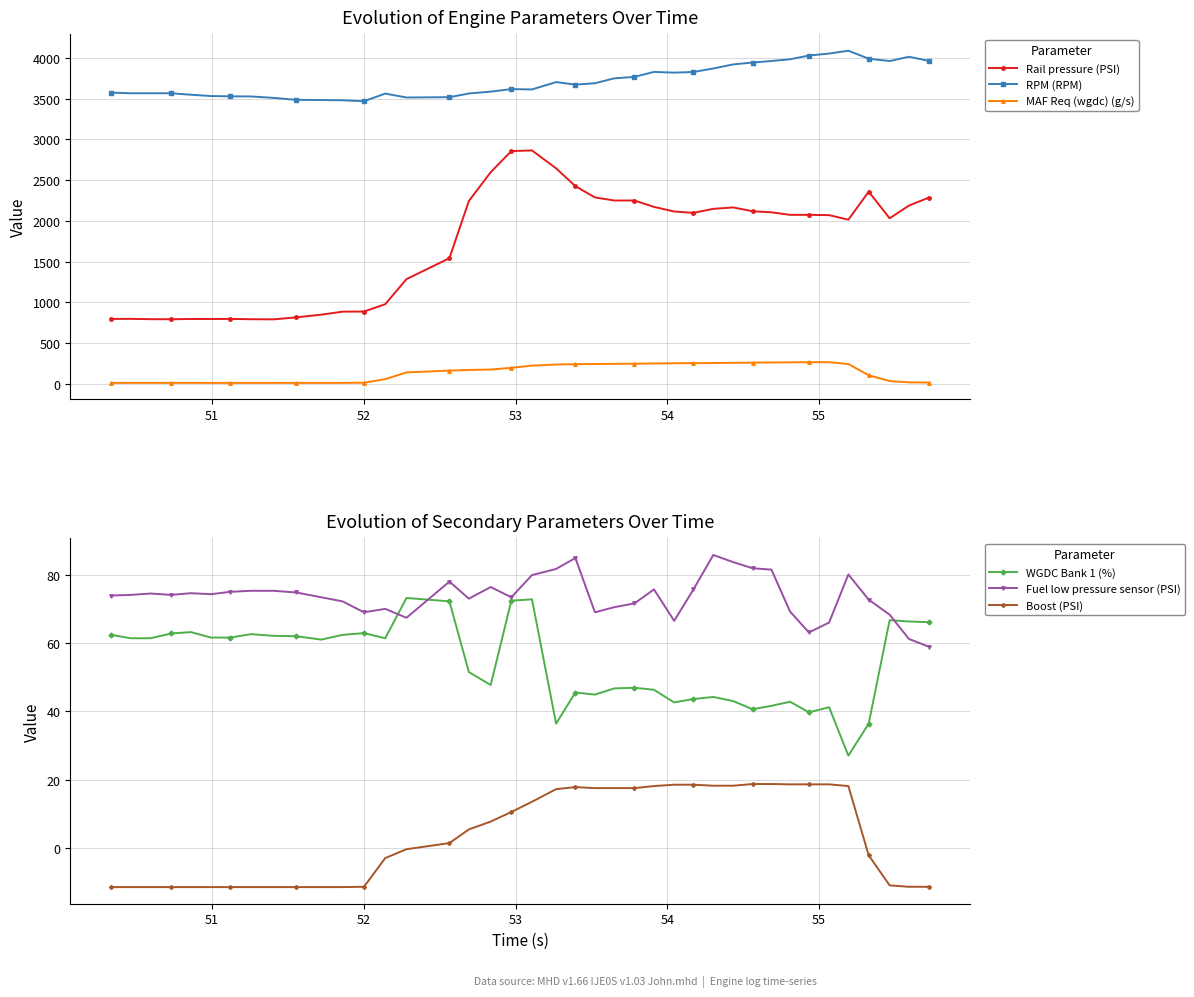

What is the average value of the RPM (RPM) series?

3716.9